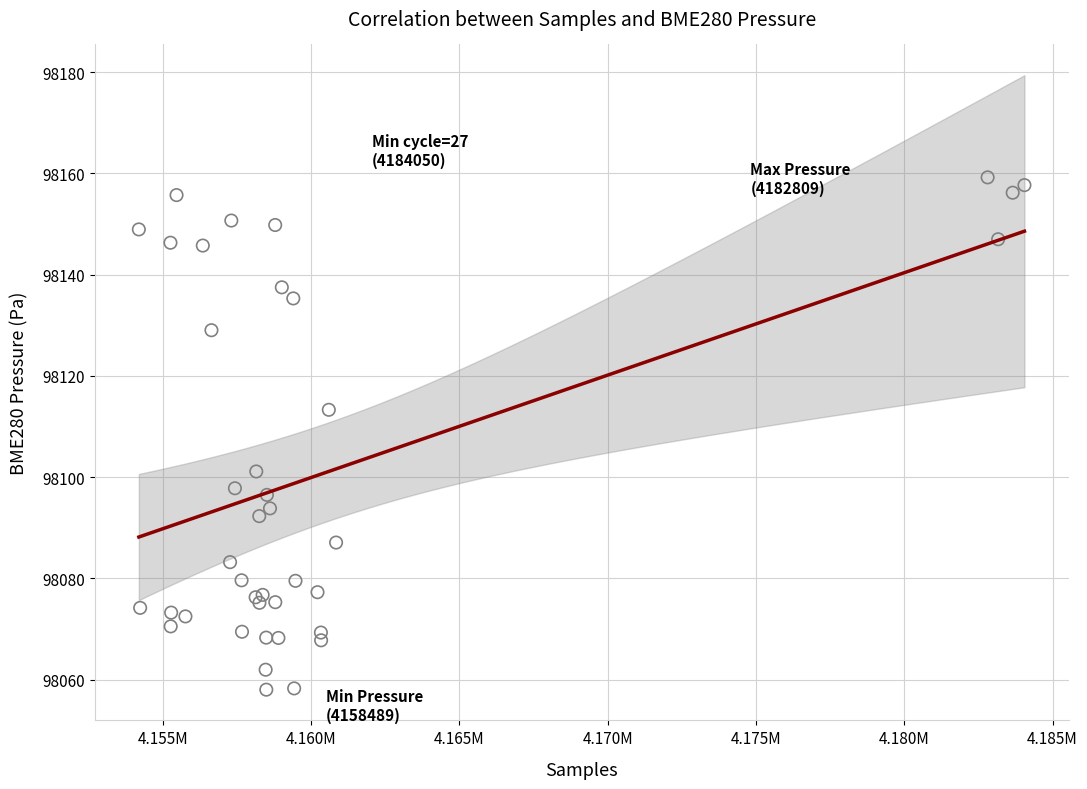

What Y value in the scatter plot is closest to 98108?

98113.3